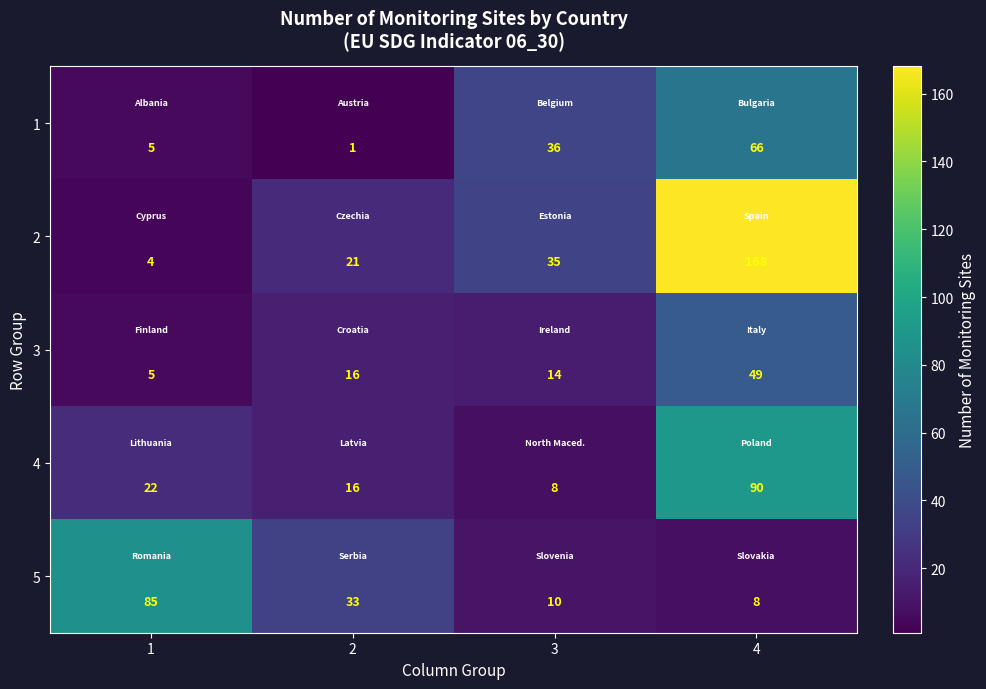

What is the spread (max minus min) of values at 4?

160